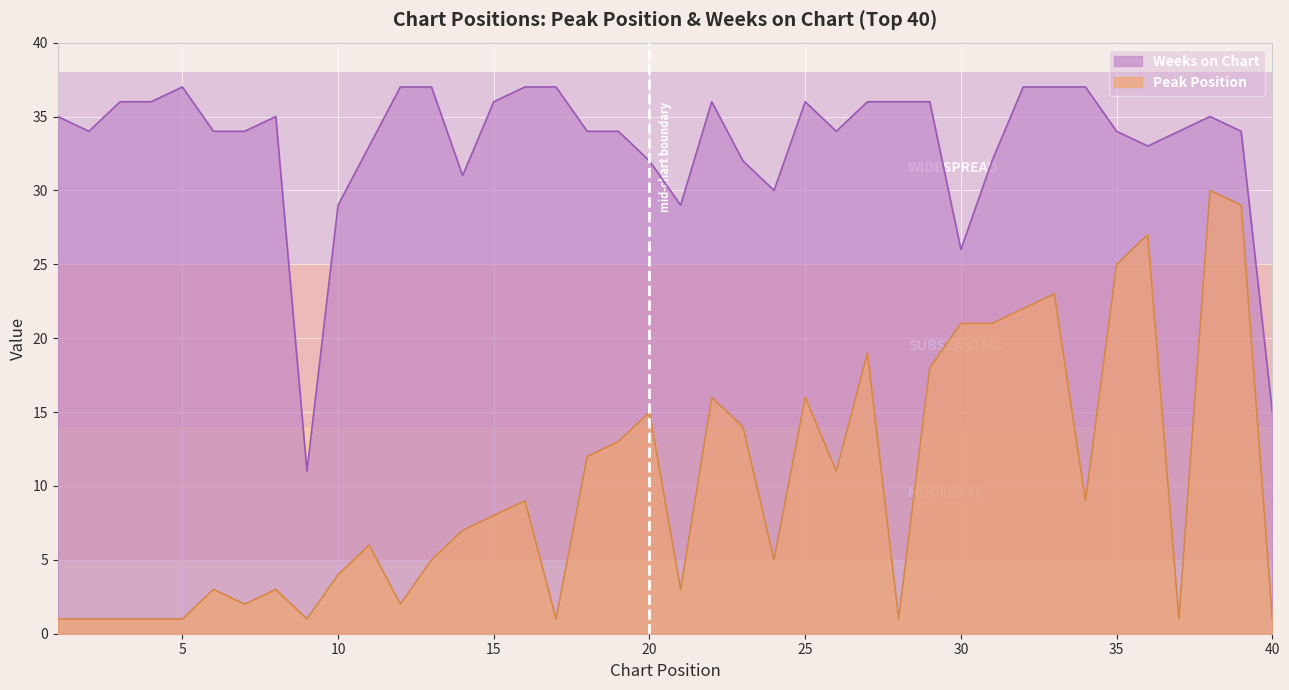

Reading left to right, transcribe all the data shown in this chart.

Peak Position: 1=1	2=1	3=1	4=1	5=1	6=3	7=2	8=3	9=1	10=4	11=6	12=2	13=5	14=7	15=8	16=9	17=1	18=12	19=13	20=15	21=3	22=16	23=14	24=5	25=16	26=11	27=19	28=1	29=18	30=21	31=21	32=22	33=23	34=9	35=25	36=27	37=1	38=30	39=29	40=1
Weeks on Chart: 1=35	2=34	3=36	4=36	5=37	6=34	7=34	8=35	9=11	10=29	11=33	12=37	13=37	14=31	15=36	16=37	17=37	18=34	19=34	20=32	21=29	22=36	23=32	24=30	25=36	26=34	27=36	28=36	29=36	30=26	31=32	32=37	33=37	34=37	35=34	36=33	37=34	38=35	39=34	40=15